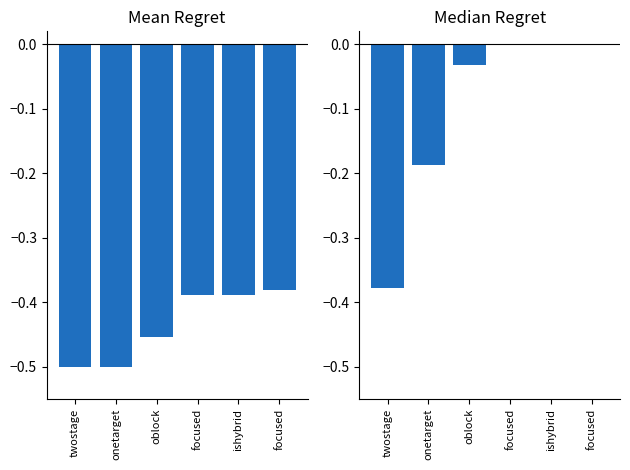

What is the label of the 5th bar from the right?

onetarget